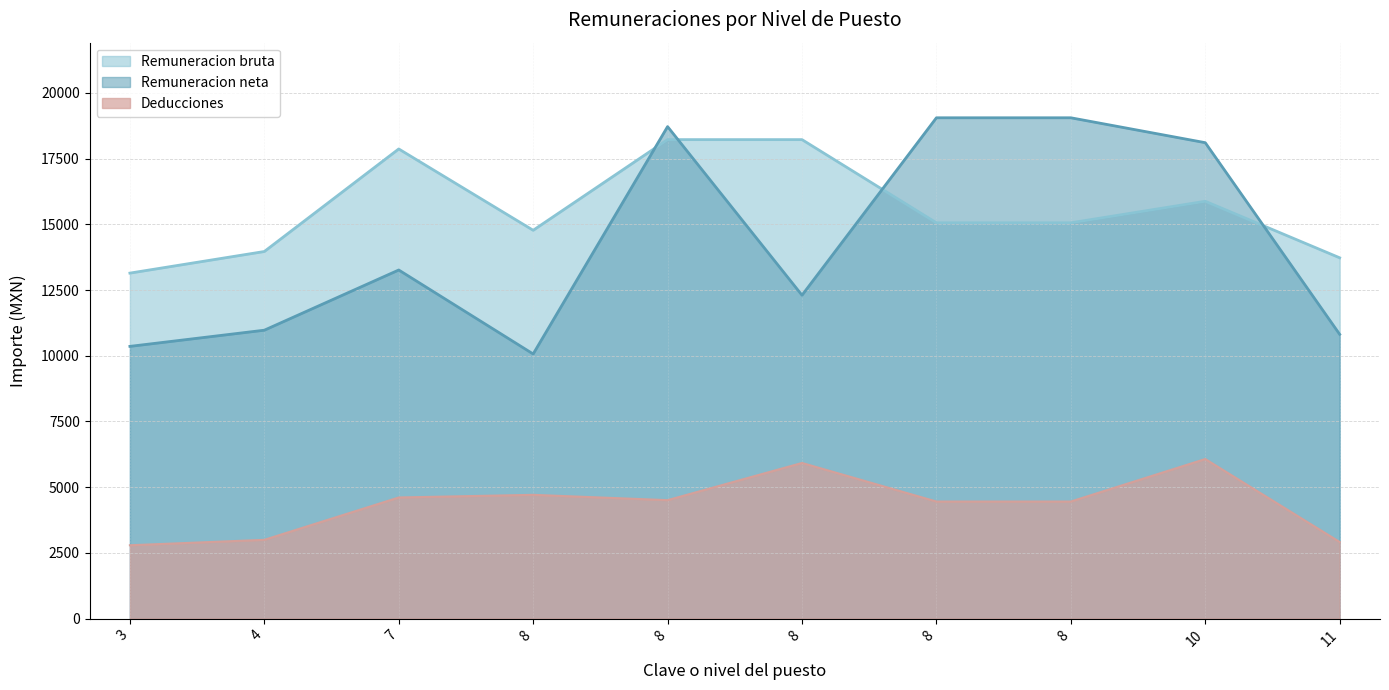

Between 8 and 10, which series saw the biggest shift?

Remuneracion neta